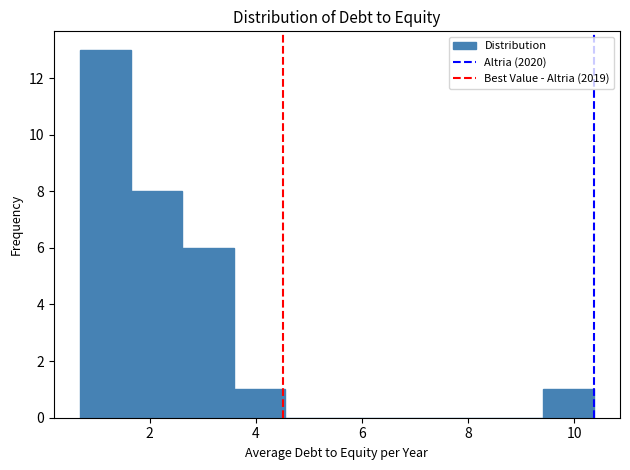

Reading left to right, transcribe this chart: for each bar, give the range it covers on the x-axis and its height. Neither the bar edges nor the heights are printed on the chart, so give them approximately, as read against the axes.

0.6 to 1.6: 13
1.6 to 2.6: 8
2.6 to 3.6: 6
3.6 to 4.6: 1
4.6 to 5.6: 0
5.6 to 6.6: 0
6.6 to 7.4: 0
7.4 to 8.4: 0
8.4 to 9.4: 0
9.4 to 10.4: 1